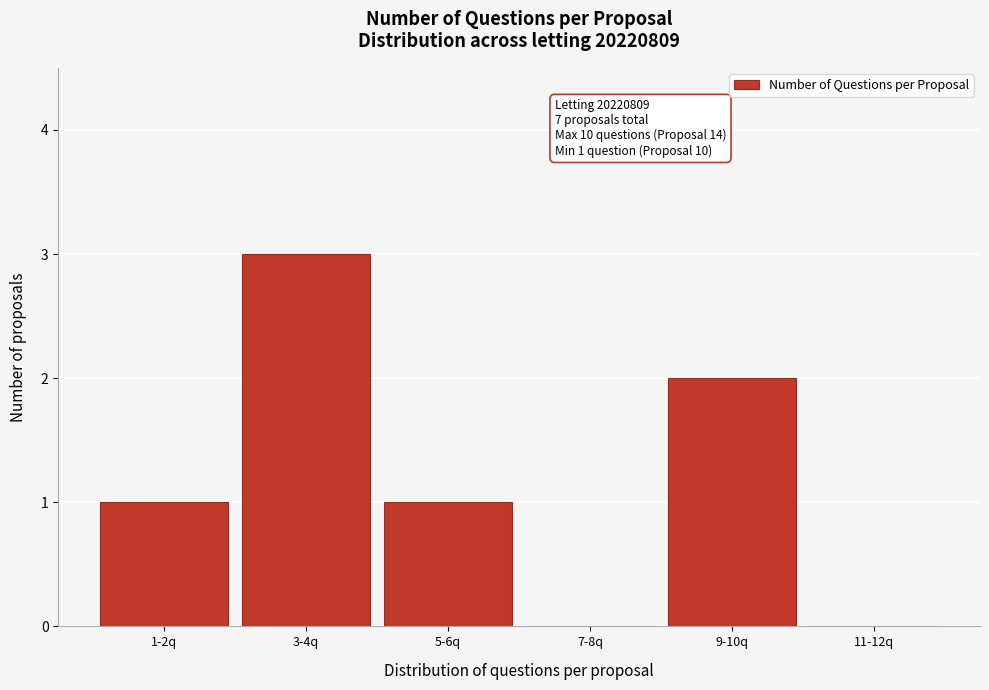

Reading left to right, extract all data points from this chart.

1-2q=1	3-4q=3	5-6q=1	7-8q=0	9-10q=2	11-12q=0